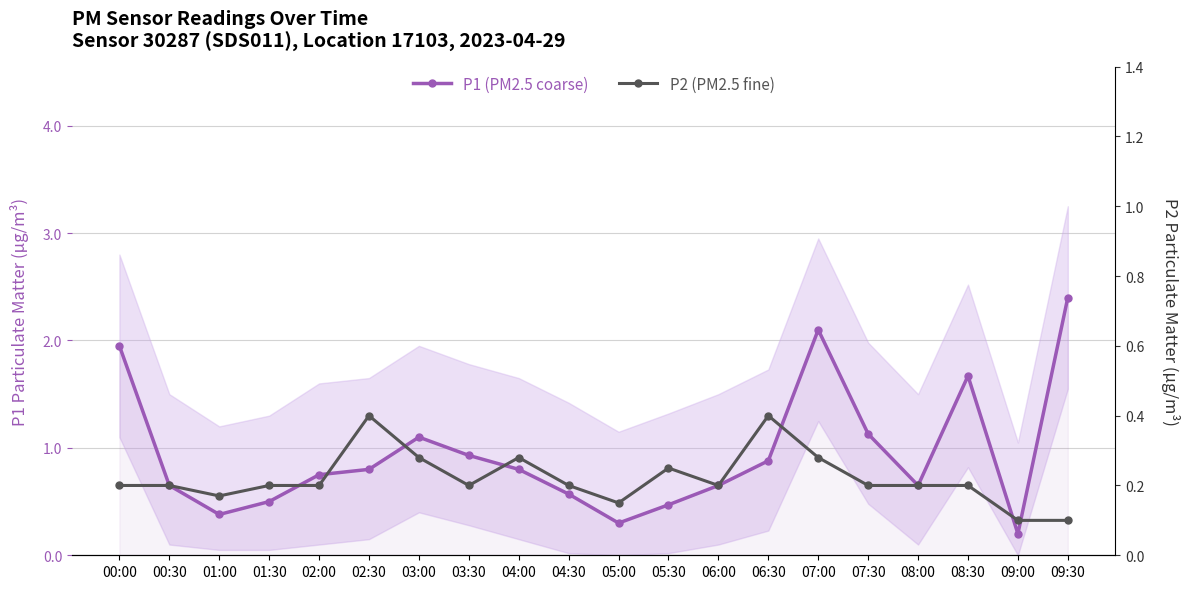

What is the difference between the maximum and minimum values in the P1 (PM2.5 coarse) series?

2.2